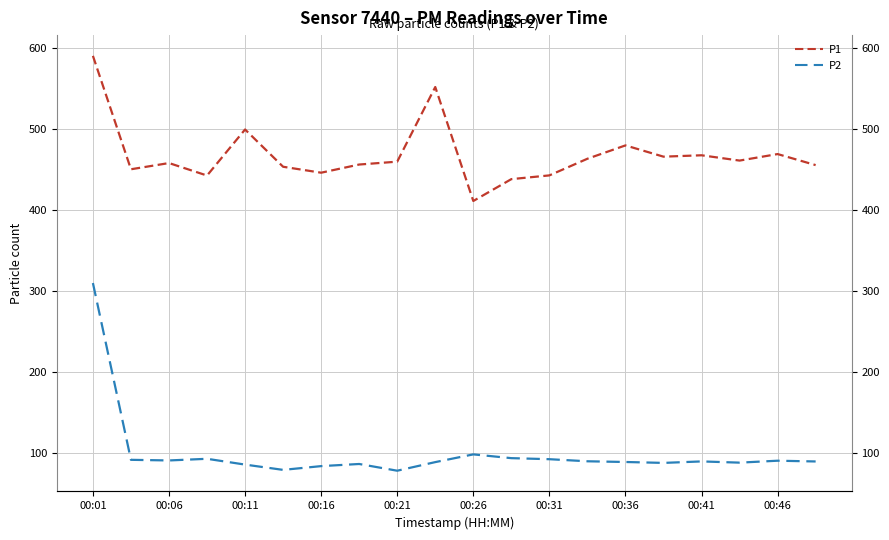

What is the average value of the P2 series?

99.2